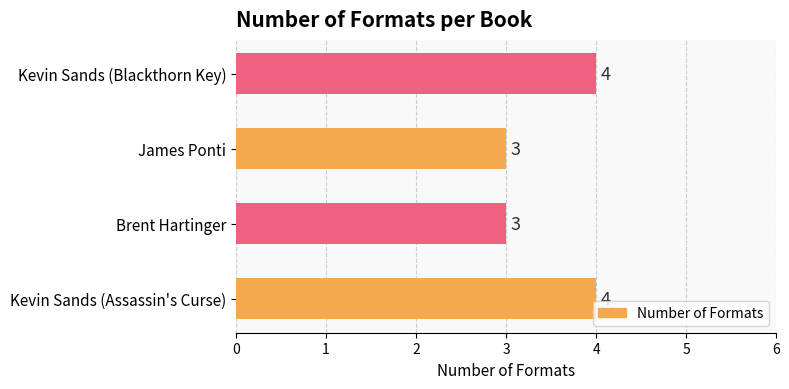

What is the maximum value shown in the chart?

4